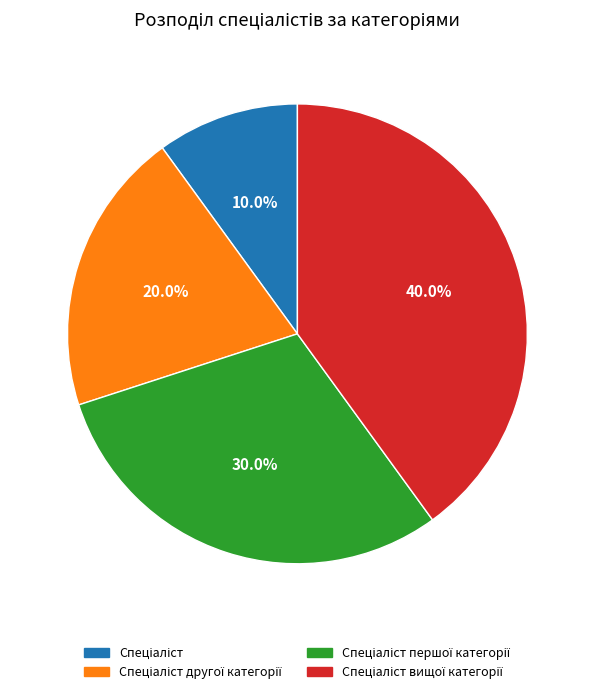

Is there any slice that represents more than half of the pie?

No